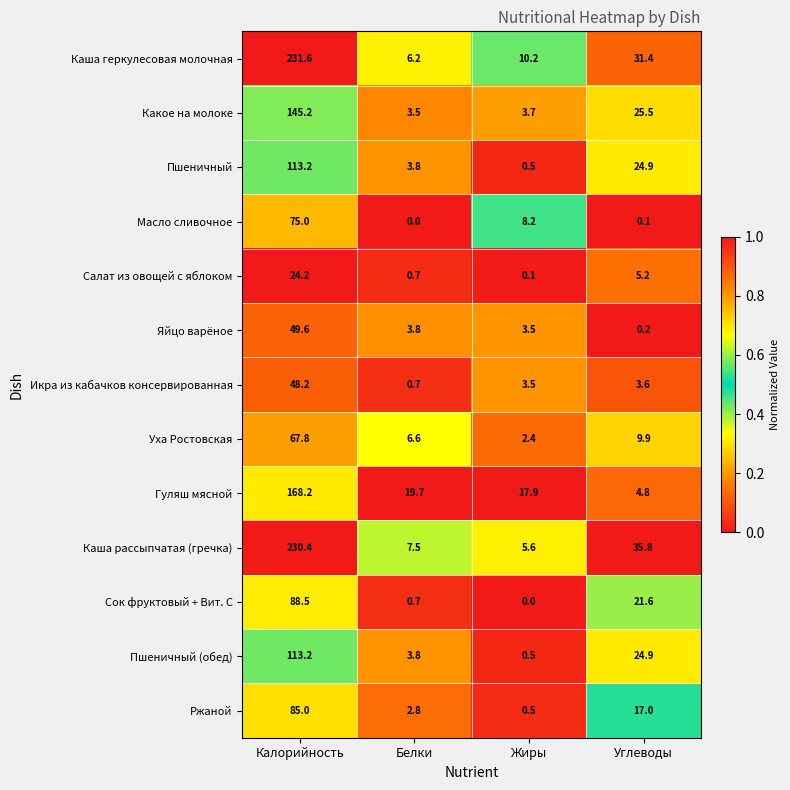

Is the value of Каша рассыпчатая (гречка) at Жиры greater than the value of Салат из овощей с яблоком at Калорийность?

No